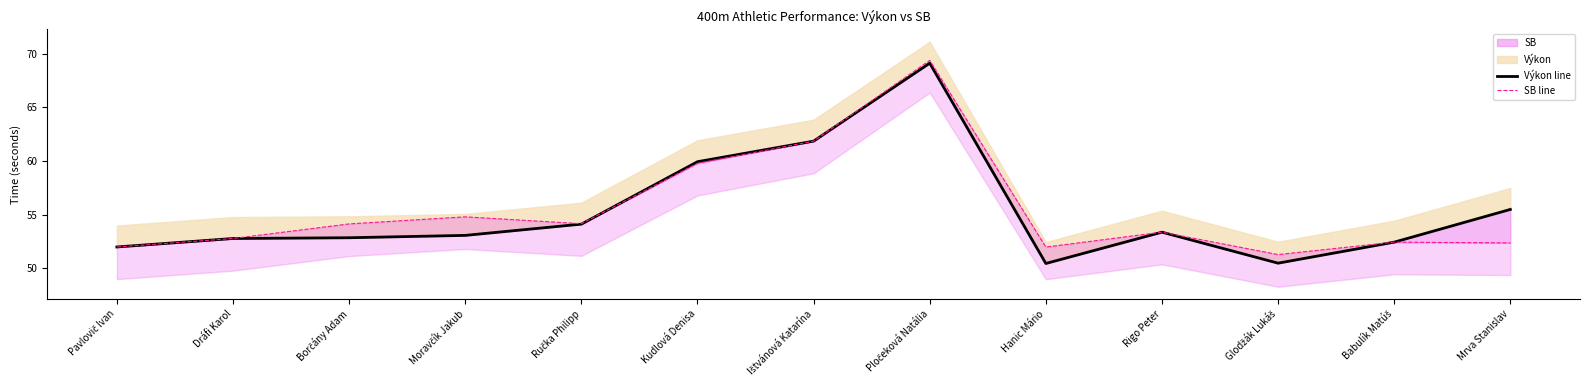

Which series has the widest spread of values?

Výkon line